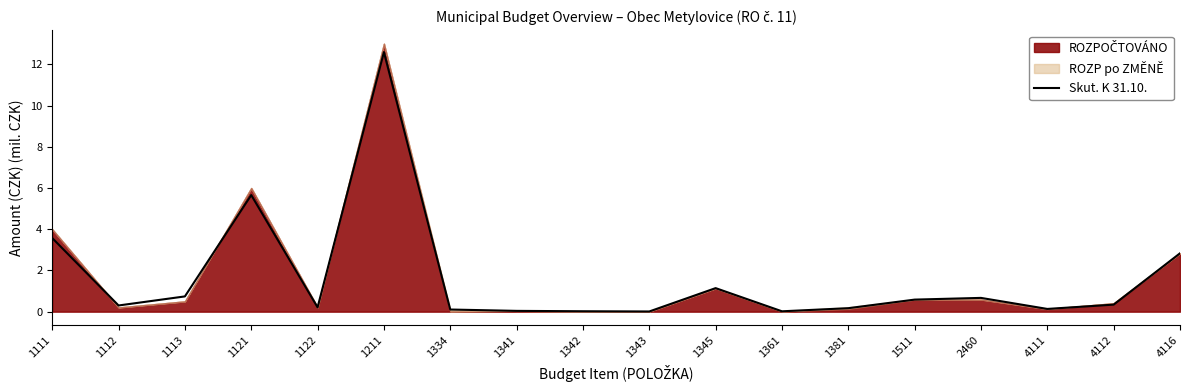

Where is the first local minimum?

1112